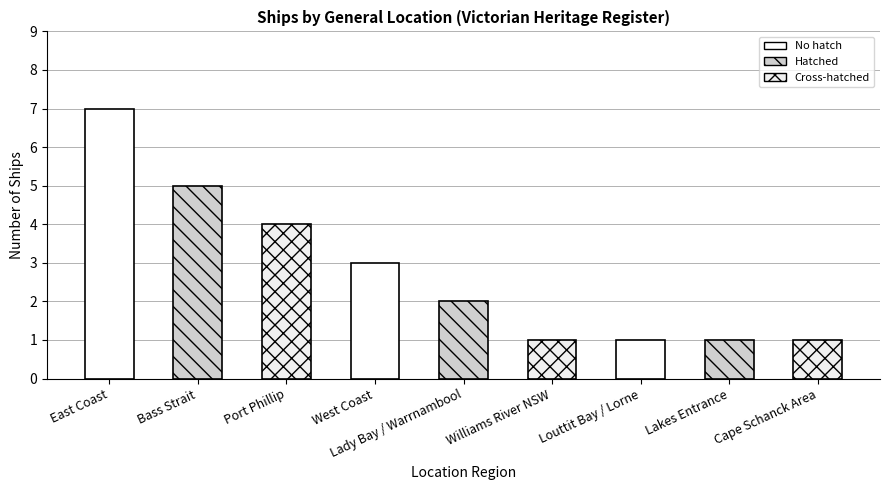

Which has a higher value, Louttit Bay / Lorne or West Coast?

West Coast